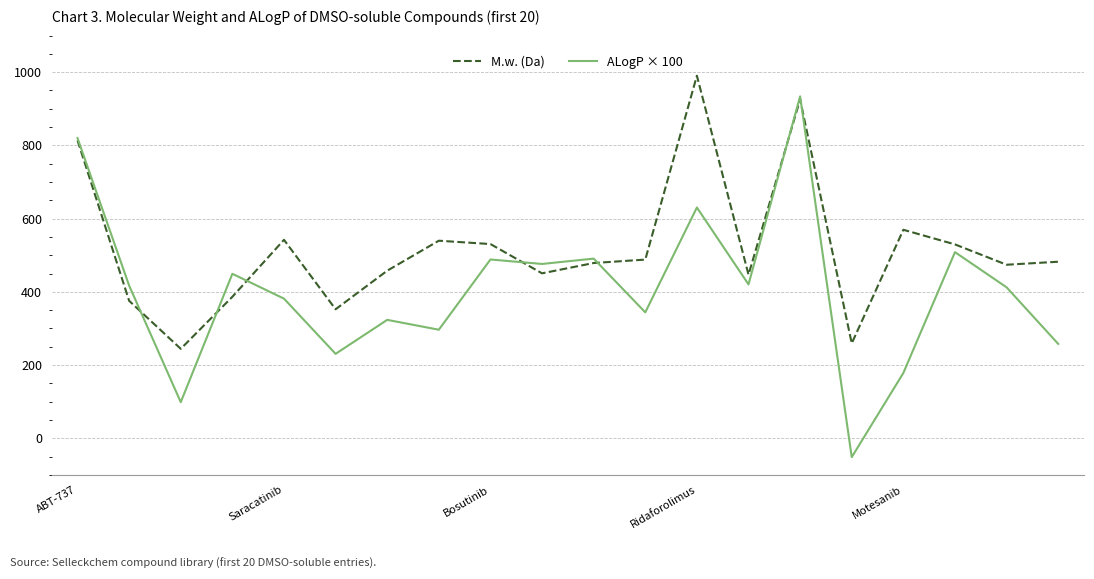

How many values in ALogP × 100 are below zero?

1